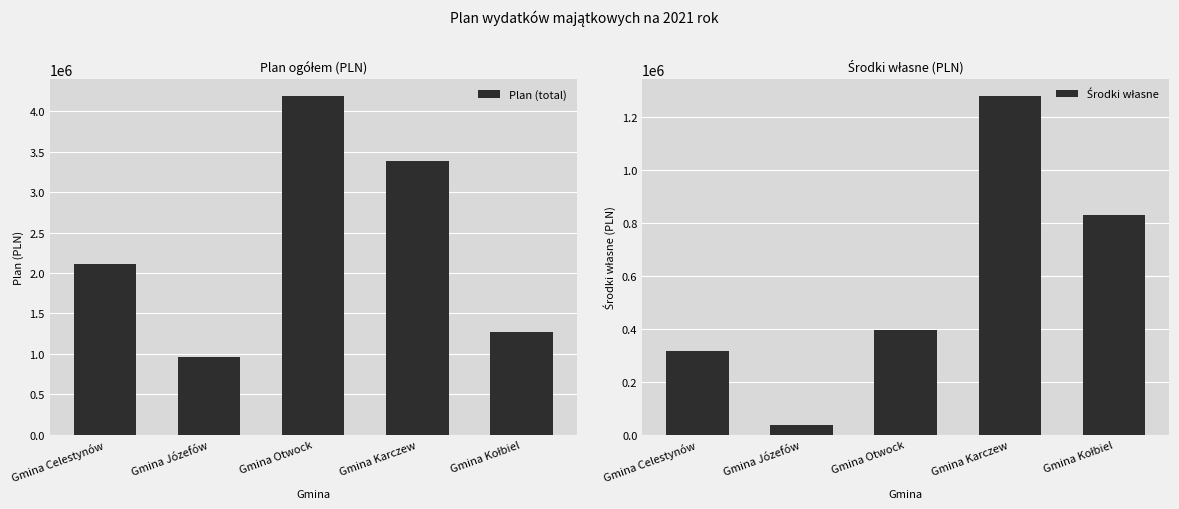

Which has a higher value, Gmina Karczew or Gmina Kołbiel?

Gmina Karczew